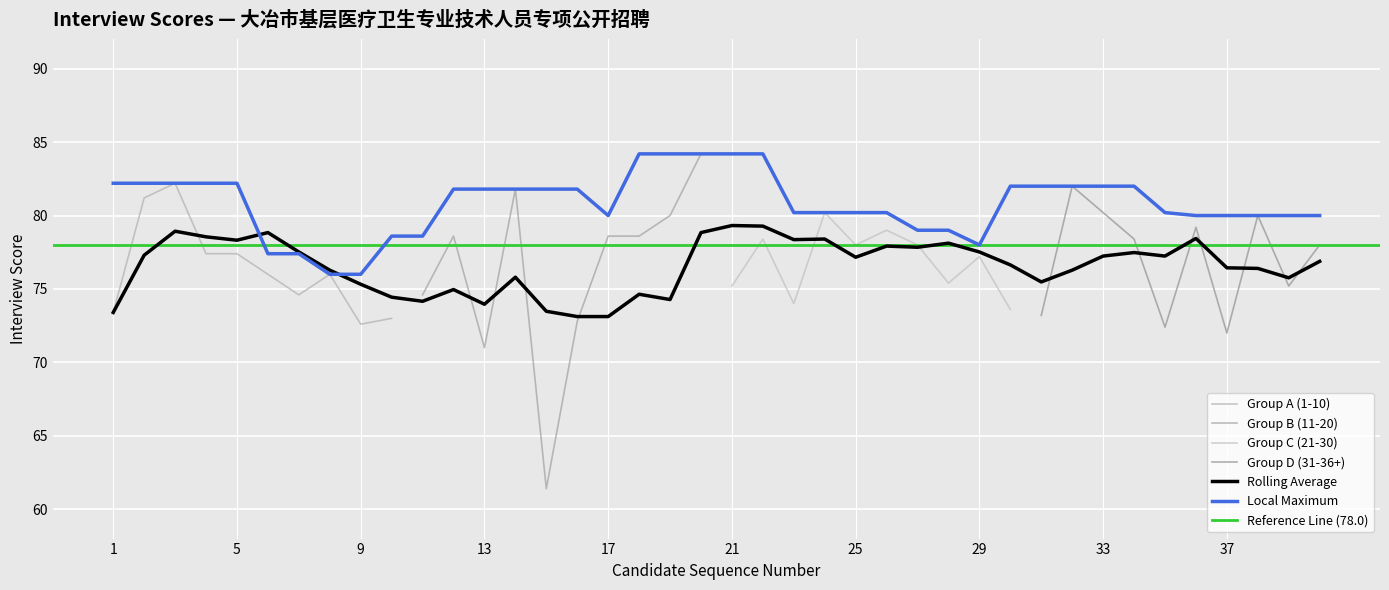

The value of Group A (1-10) at 5 is 48.0. True or false?

False